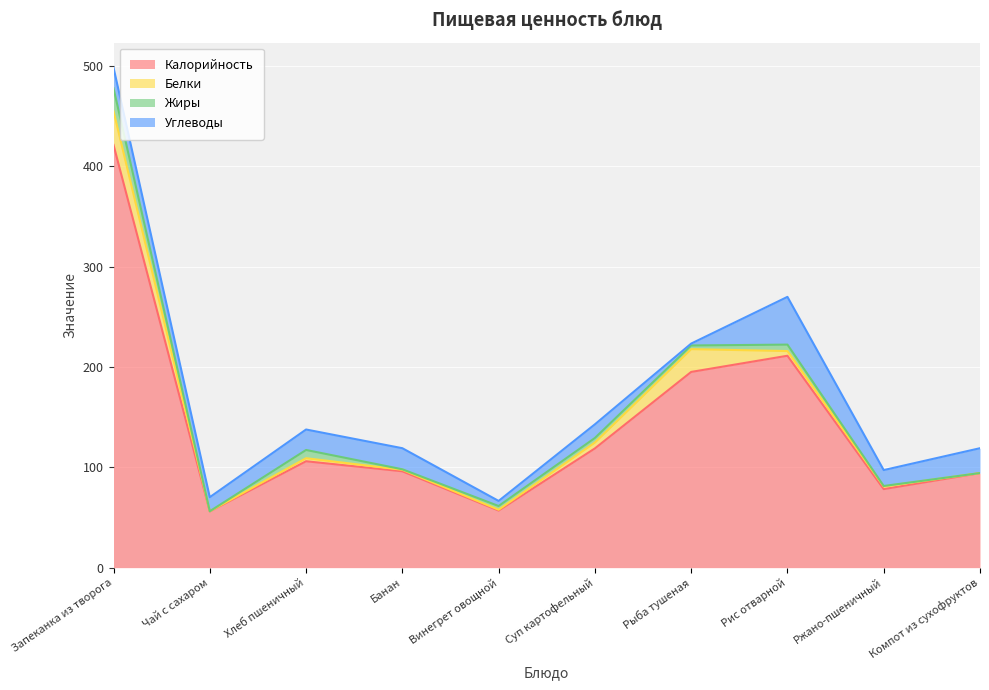

What value does the Белки series have at Винегрет овощной?

0.8